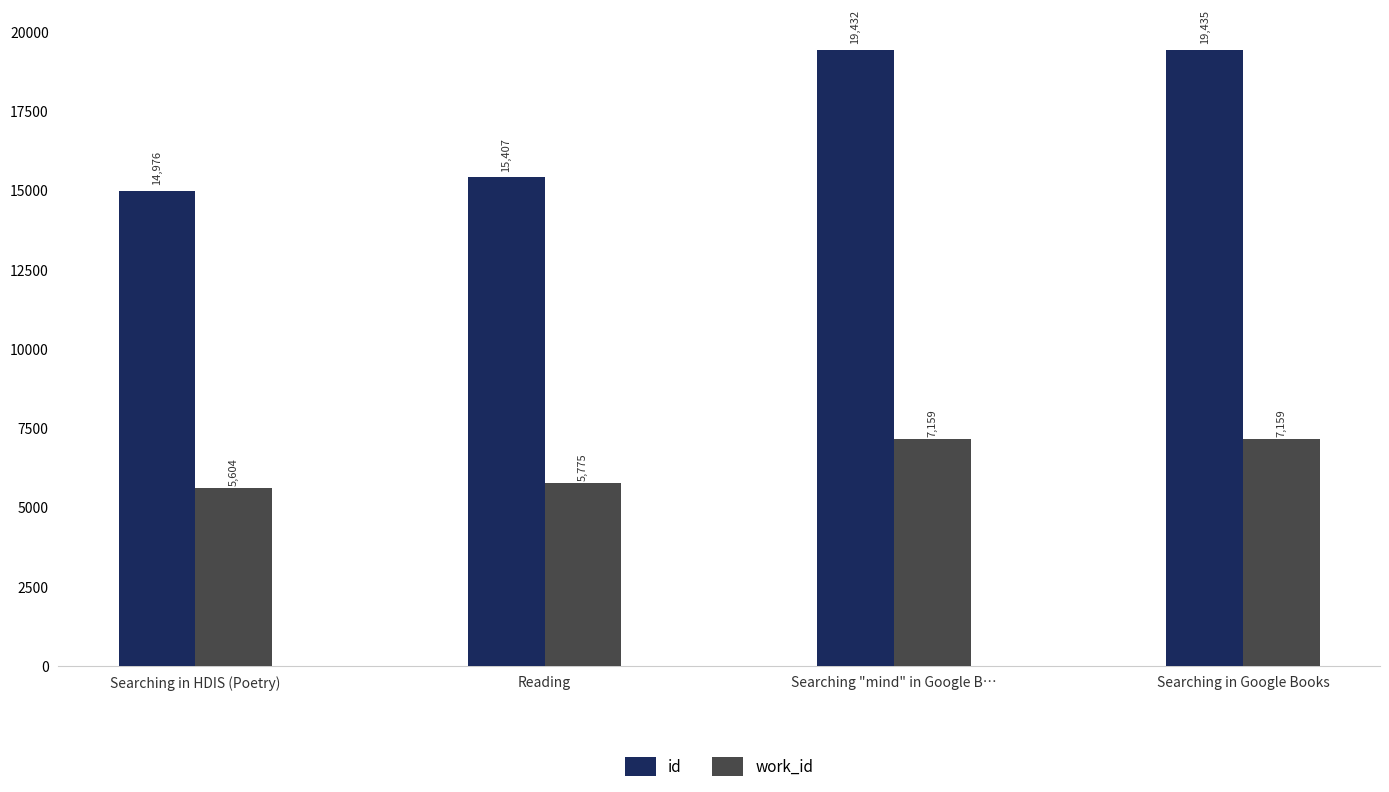

Rank the series by their maximum value, from lowest to highest.

work_id, id